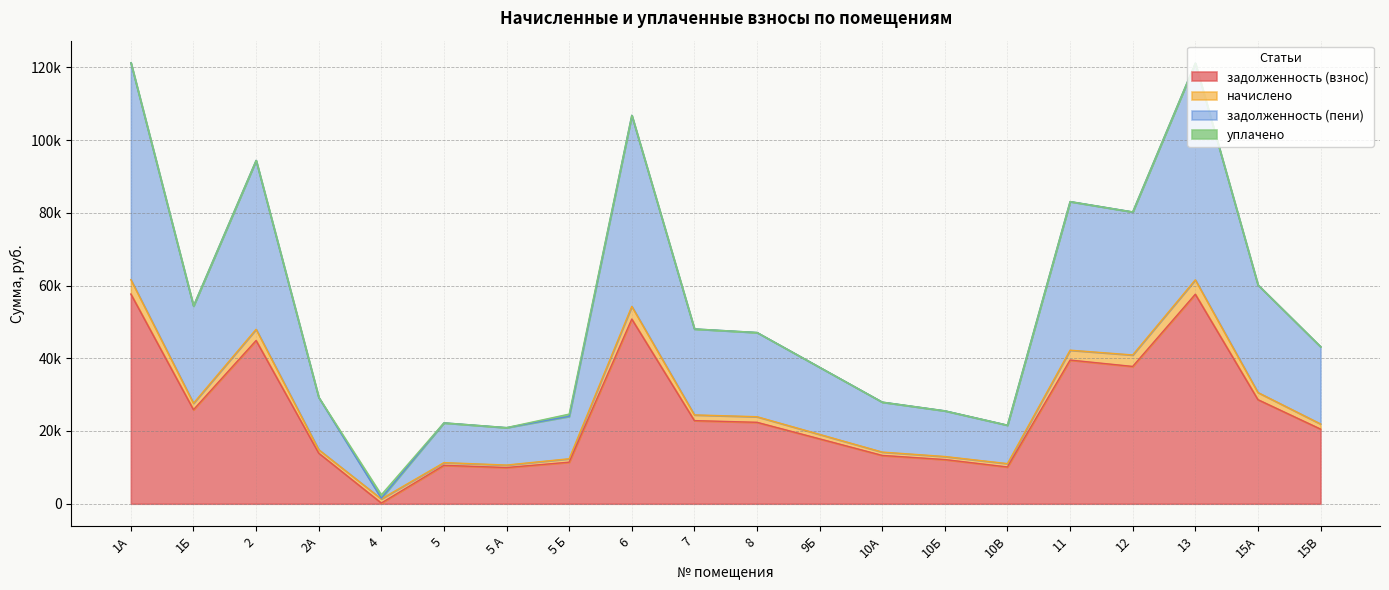

Read the задолженность (взнос) value at 2.

44882.5